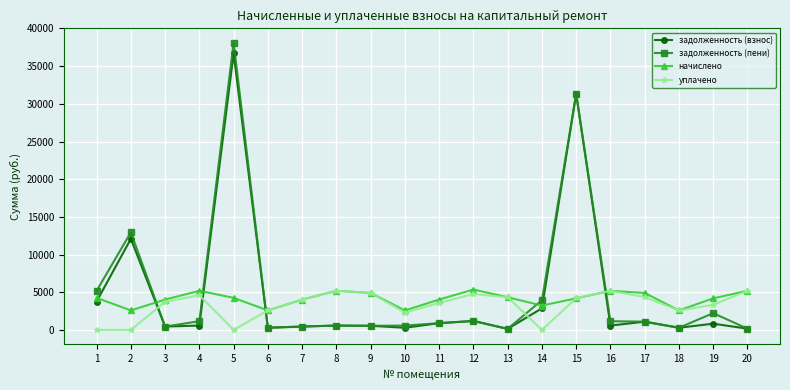

Where do уплачено and задолженность (пени) first cross each other?

2 and 3